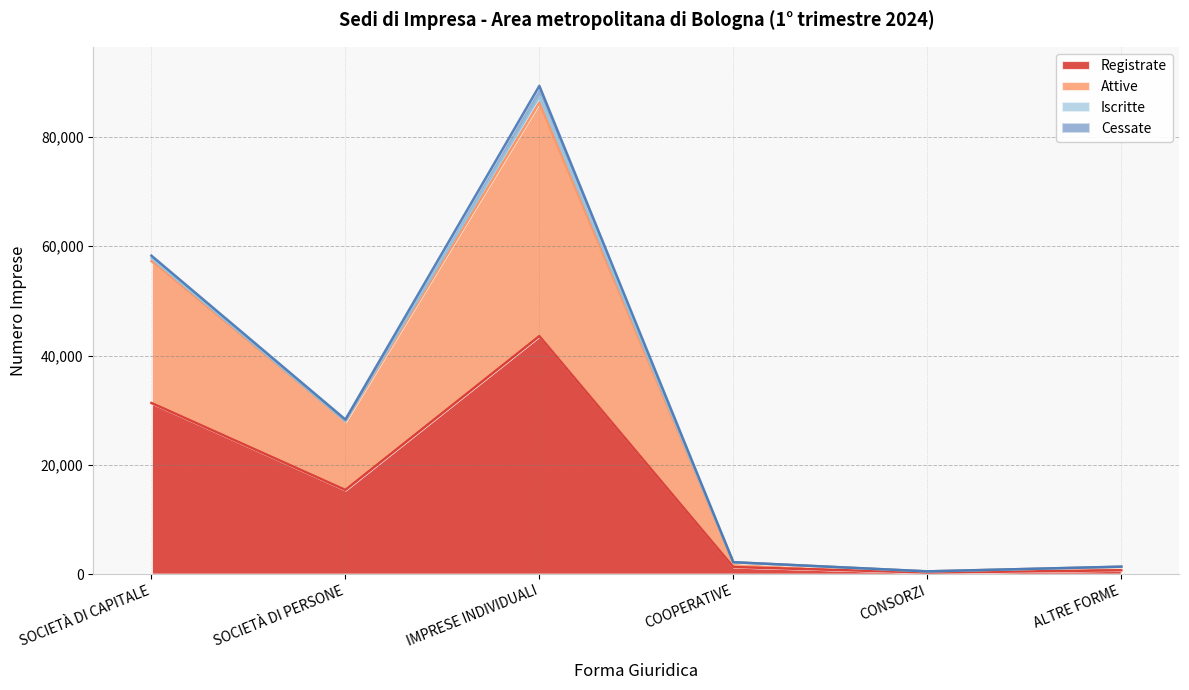

The Registrate series shows 62370 at IMPRESE INDIVIDUALI. True or false?

False